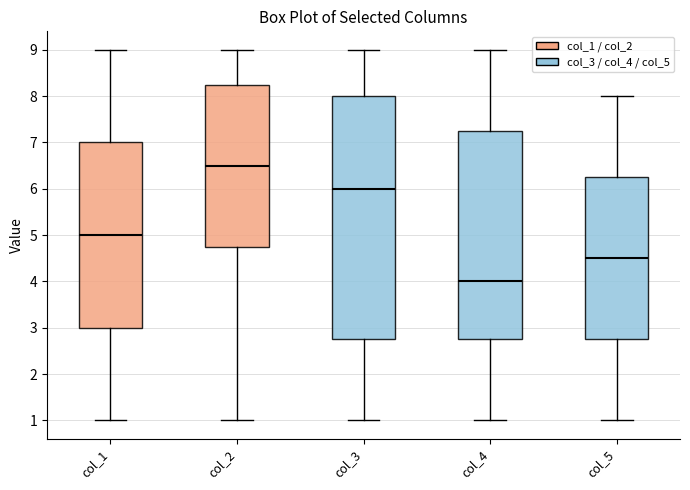

Where does the lower whisker of the box for col_5 end on the y-axis? The values are not printed on the chart, so give them approximately, as read against the axis.

1.0